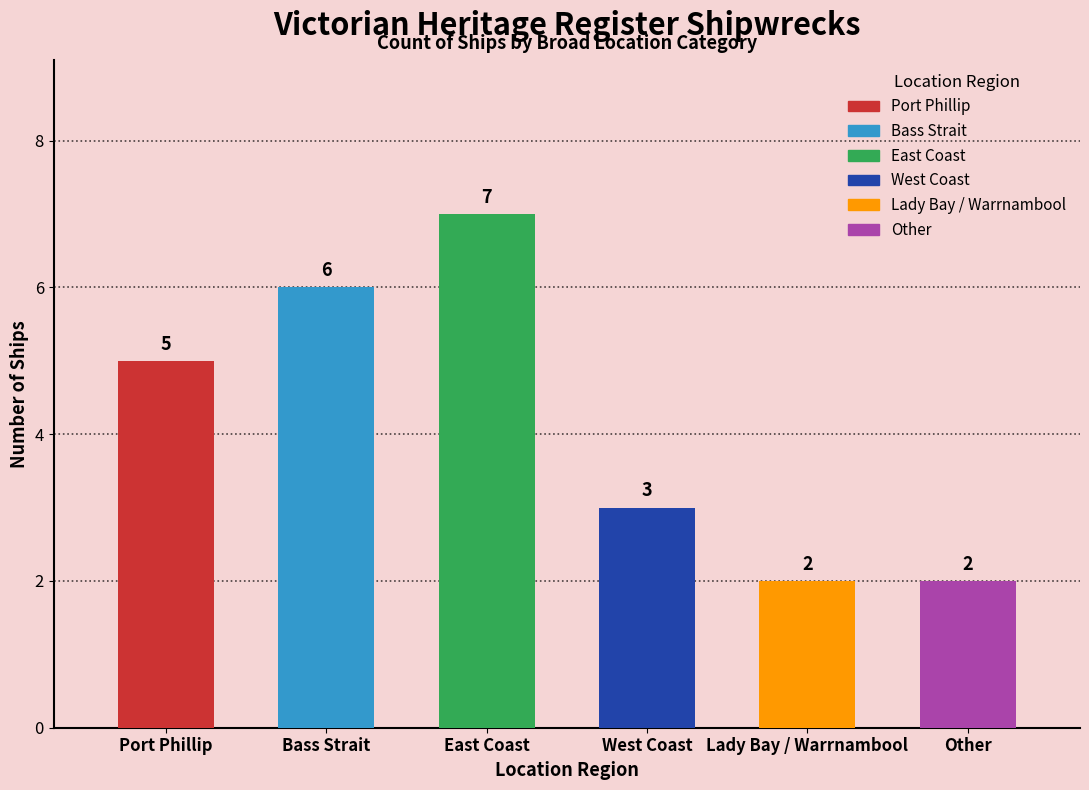

What is the greatest value displayed?

7